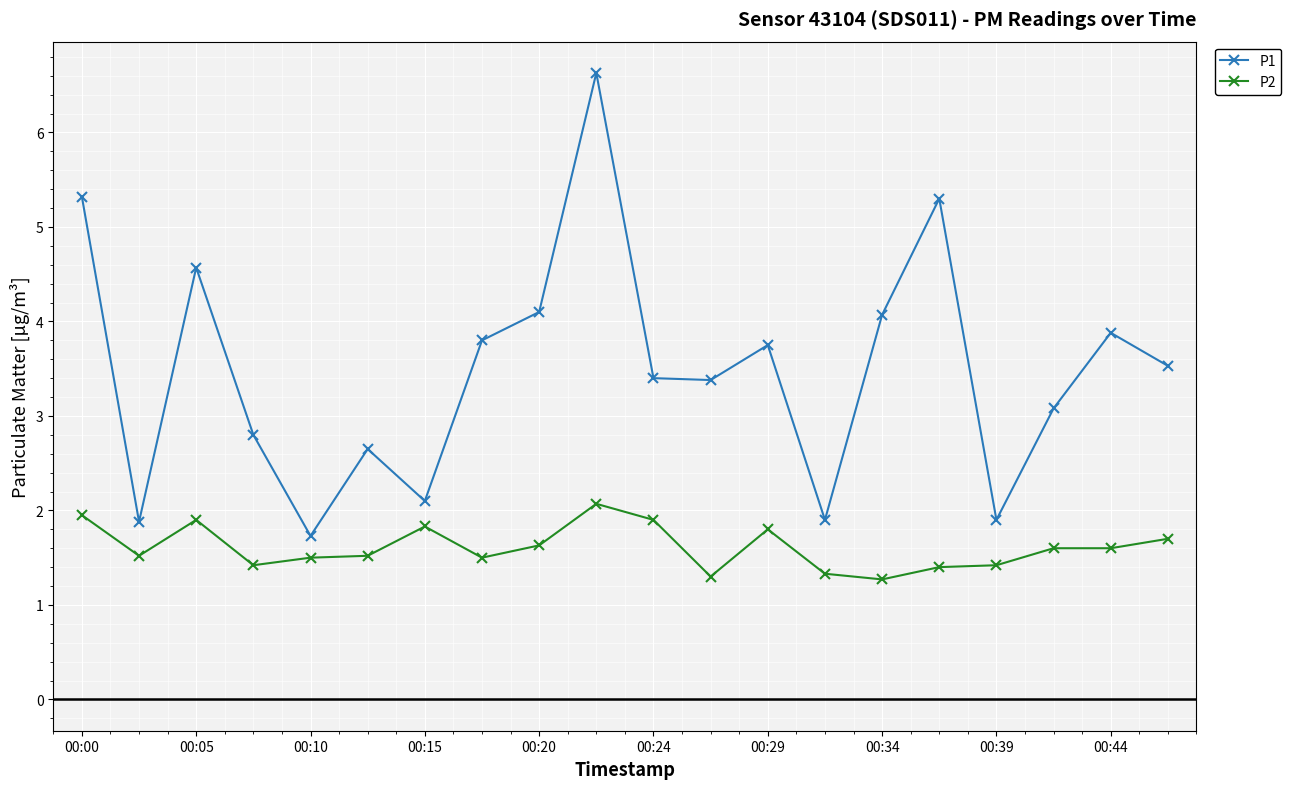

At how many categories does at least one series exceed 5?

3